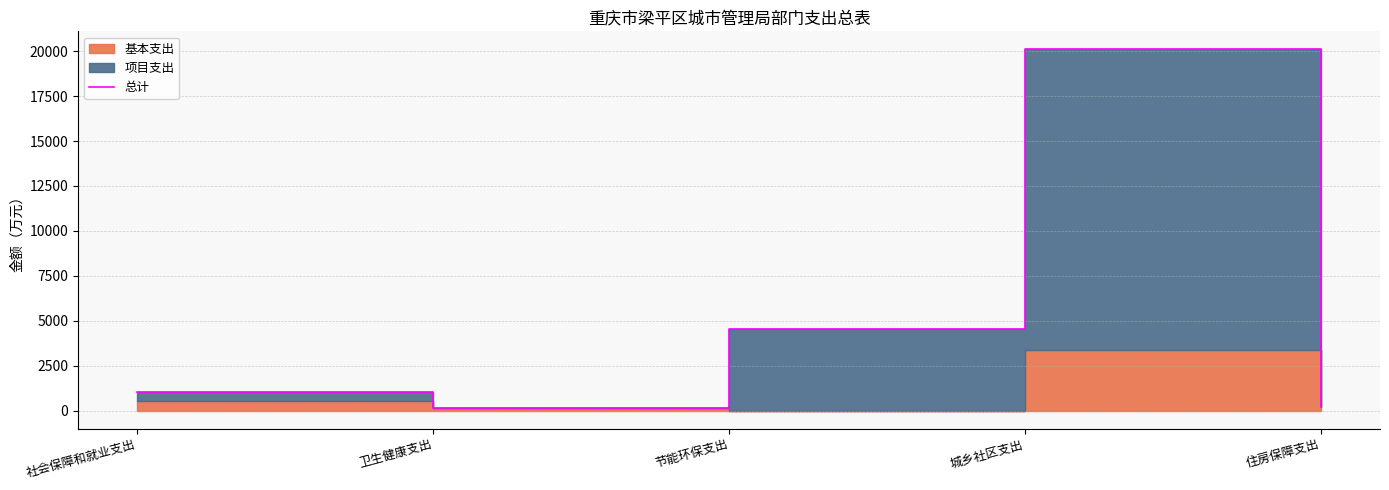

What is the smallest value displayed?

169.0